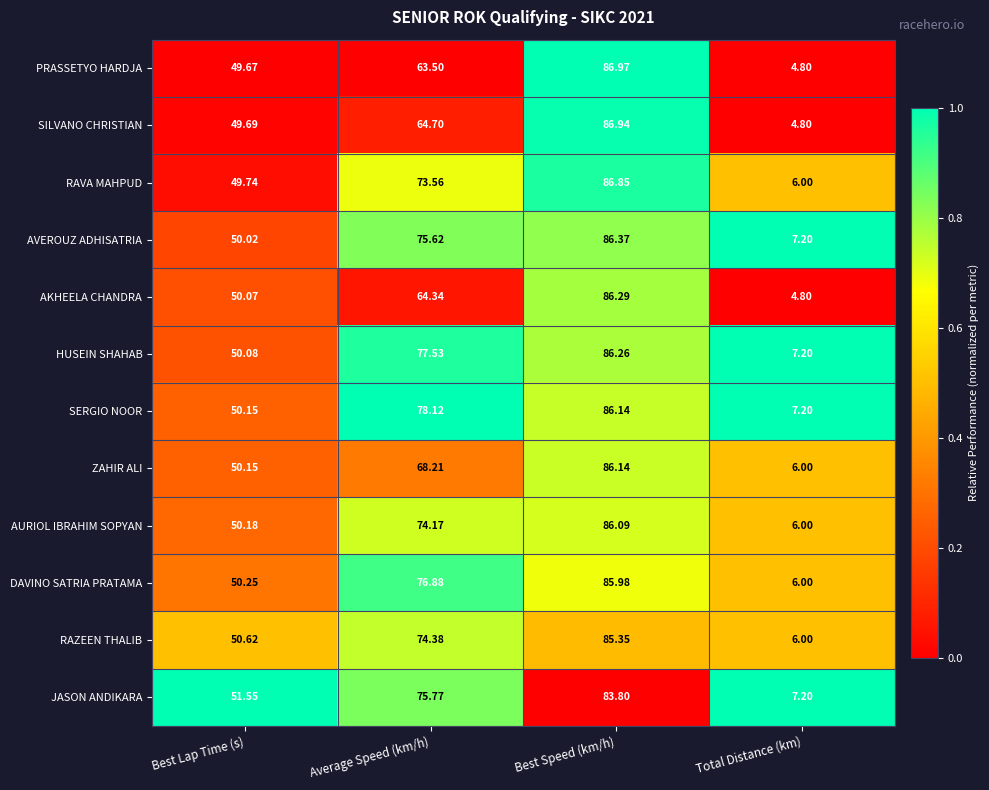

At which label is ZAHIR ALI closest to 46?

Best Lap Time (s)